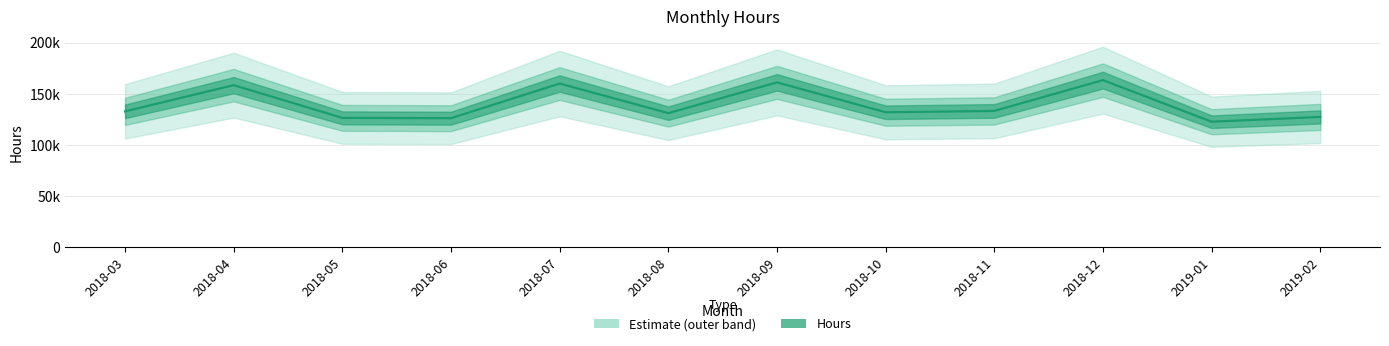

Reading left to right, extract all data points from this chart.

2018-03=132887.2	2018-04=158465.5	2018-05=126512.0	2018-06=126188.0	2018-07=160039.8	2018-08=131111.5	2018-09=161181.5	2018-10=131976.2	2018-11=133289.2	2018-12=163362.8	2019-01=122760.0	2019-02=127408.2